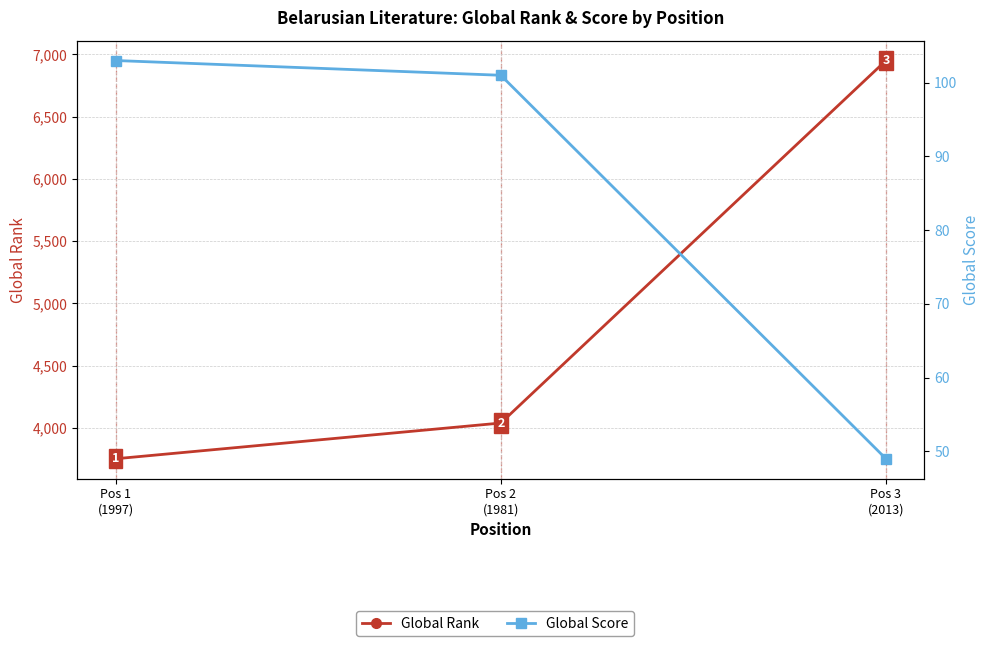

List the series in order of their peak value, lowest first.

Global Score, Global Rank